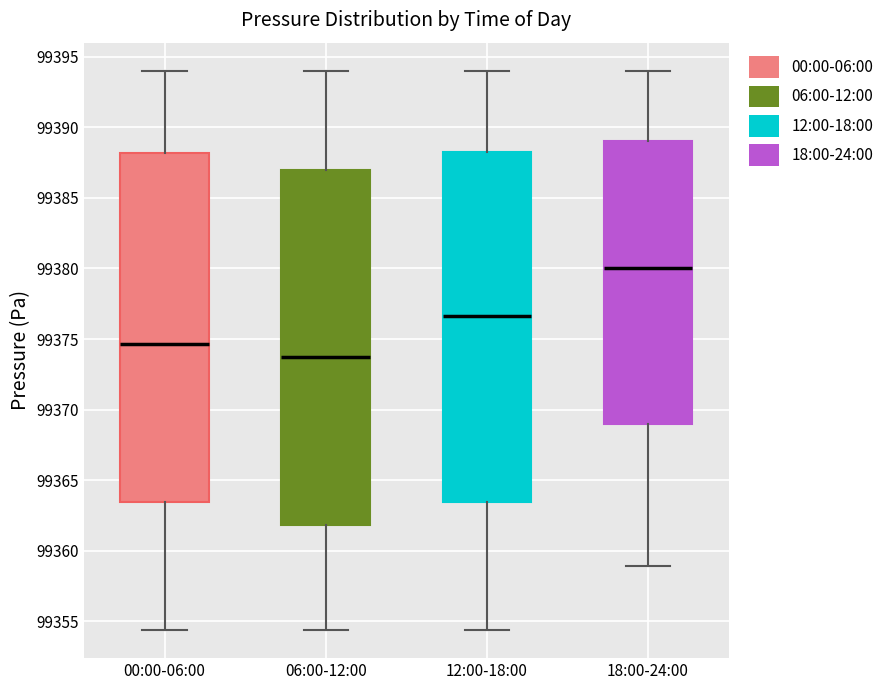

Which box's median line is the highest?

18:00-24:00